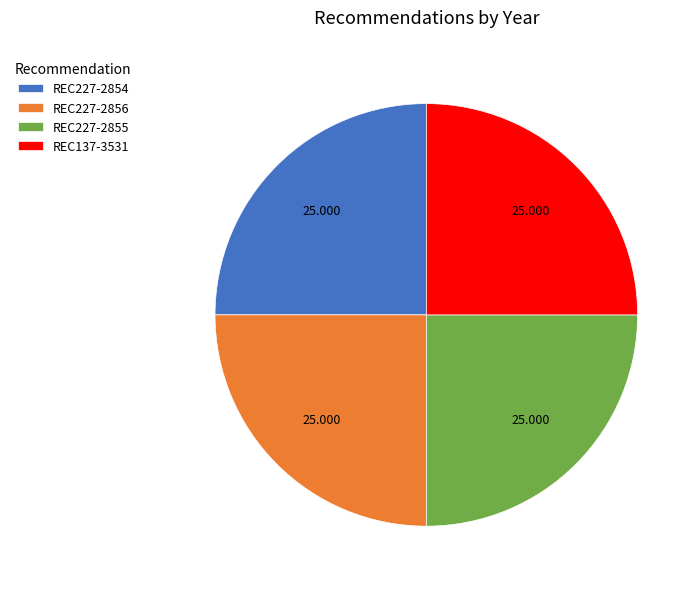

How many slices are in this pie chart?

4